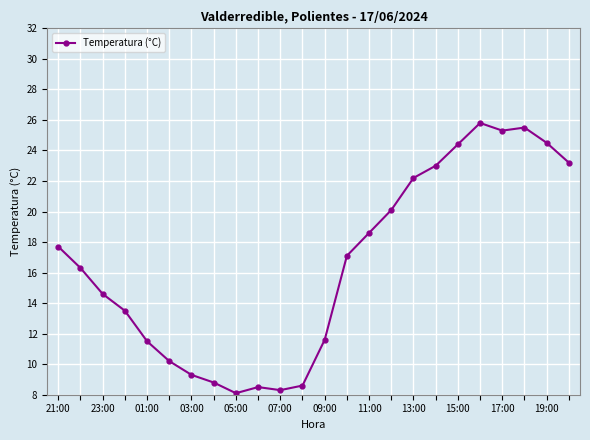

What is the minimum value shown in the chart?

8.1